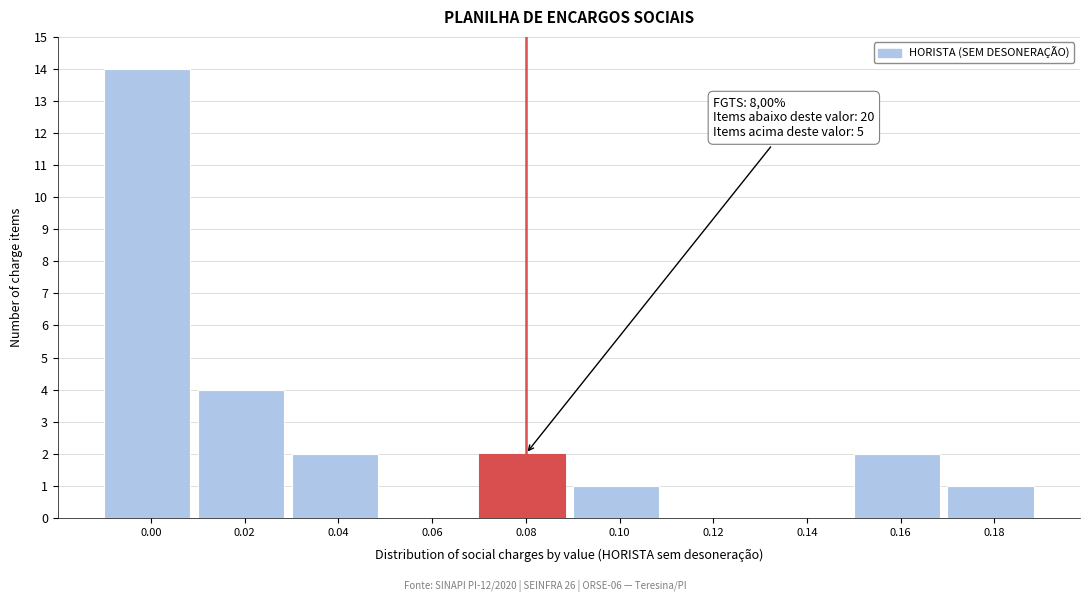

Reading right to left, what are all the values shown in this chart?

0.18=1	0.16=2	0.14=0	0.12=0	0.10=1	0.08=2	0.06=0	0.04=2	0.02=4	0.00=14